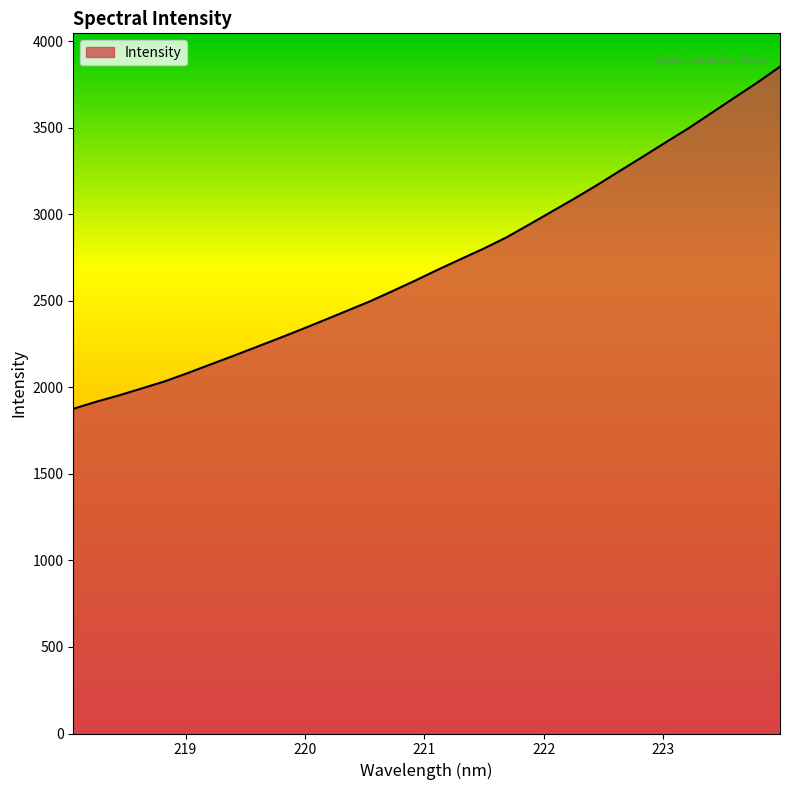

What is the difference between the maximum and minimum values?

1976.9